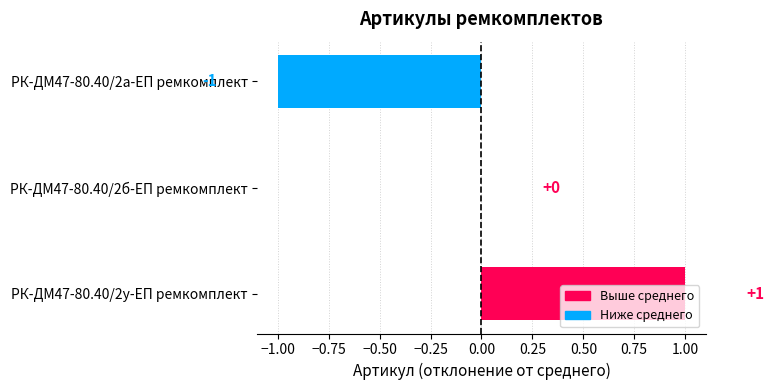

Are the bars horizontal?

Yes